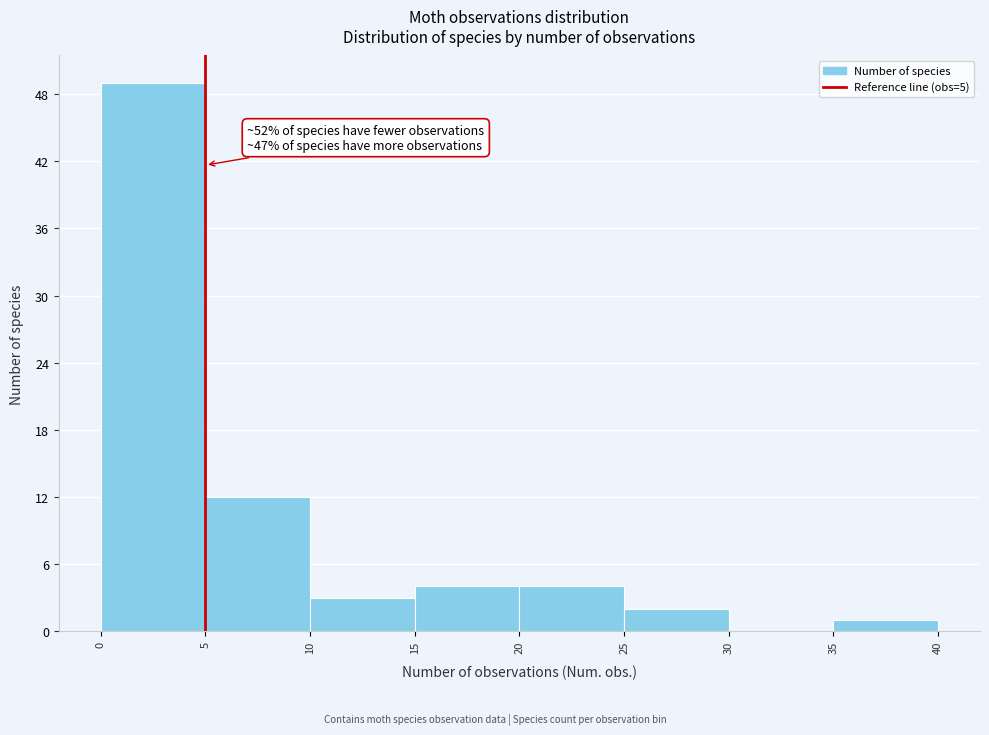

Over which range of the x-axis is the bar tallest?

0 to 5